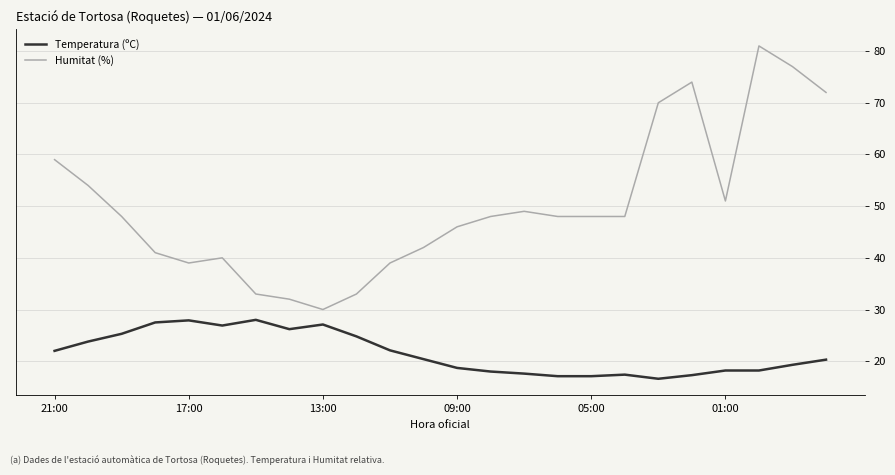

What is the maximum value for Humitat (%)?

81.0